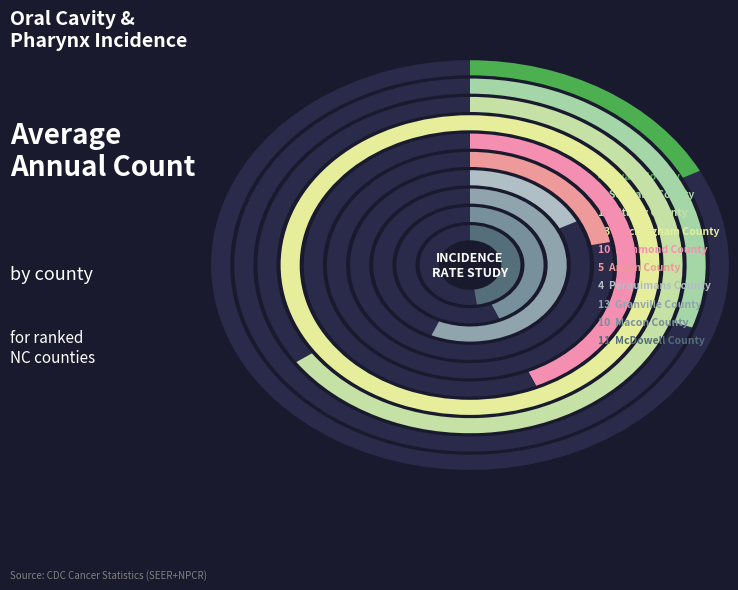

Which category has the smallest portion of the pie?

Swain County